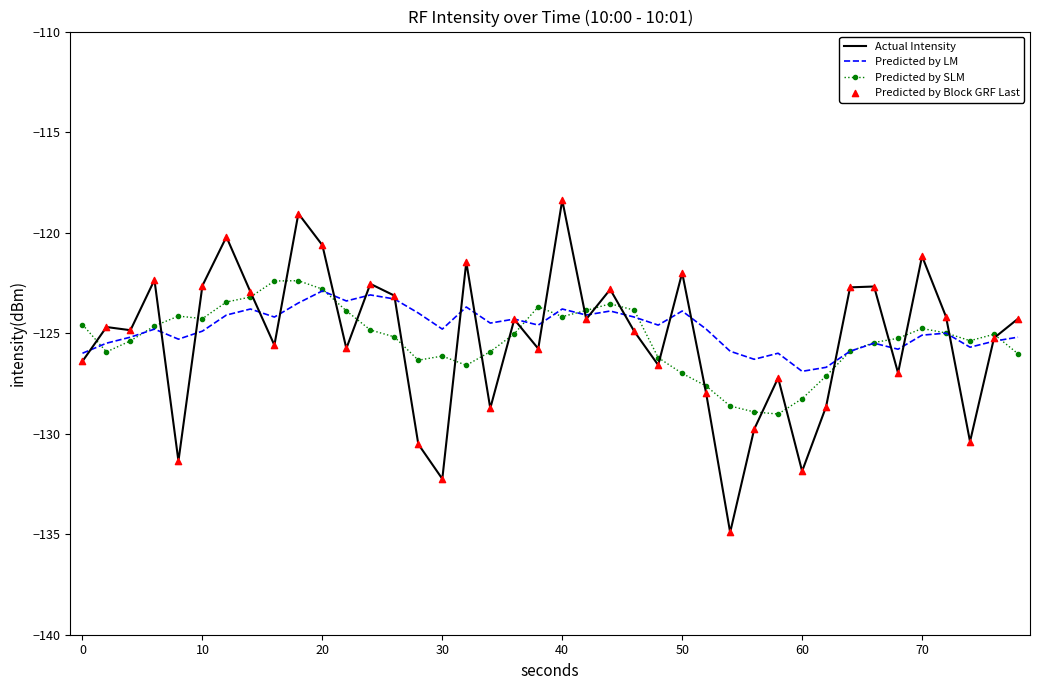

Which series has the widest spread of values?

Actual Intensity